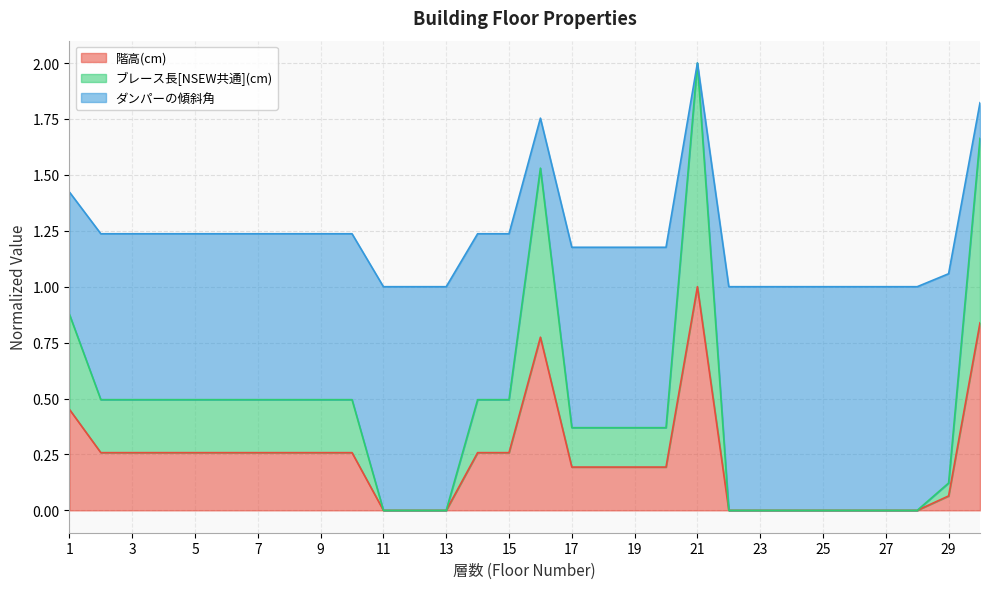

The 階高(cm) series shows 0.4 at 9. True or false?

False